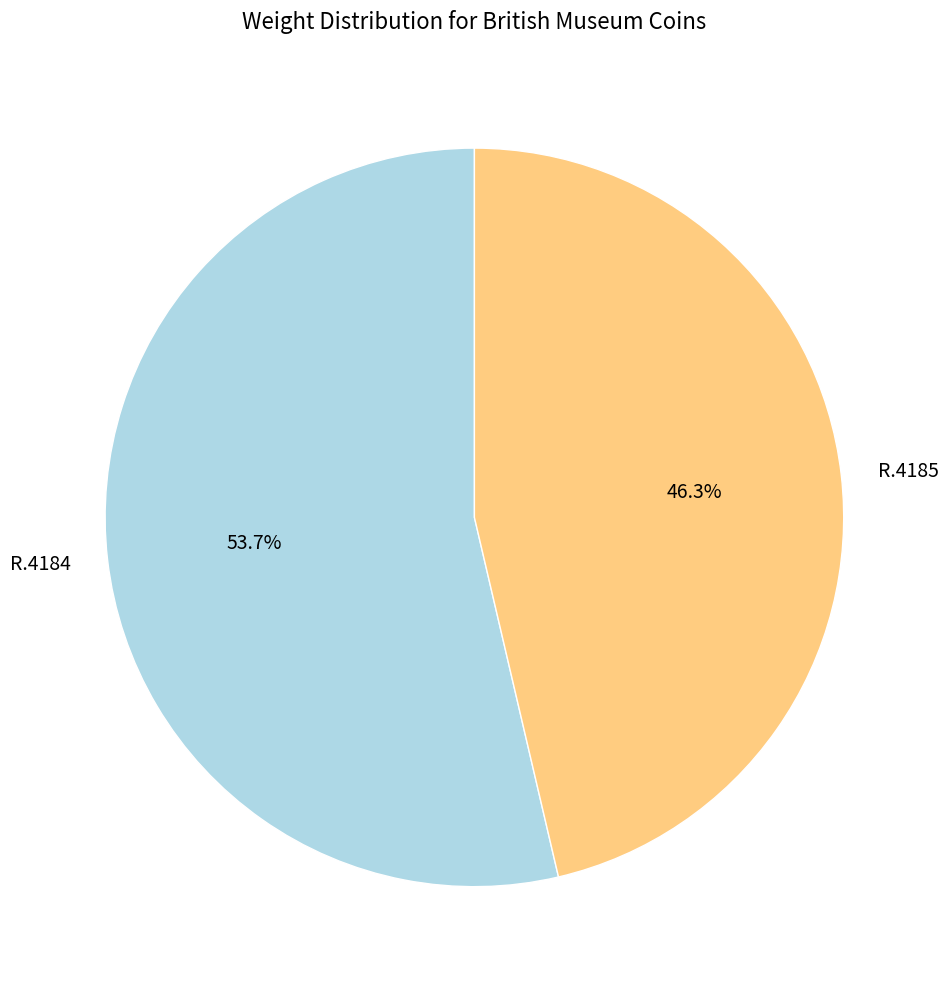

Is it true that R.4185 is 39% of the pie?

False